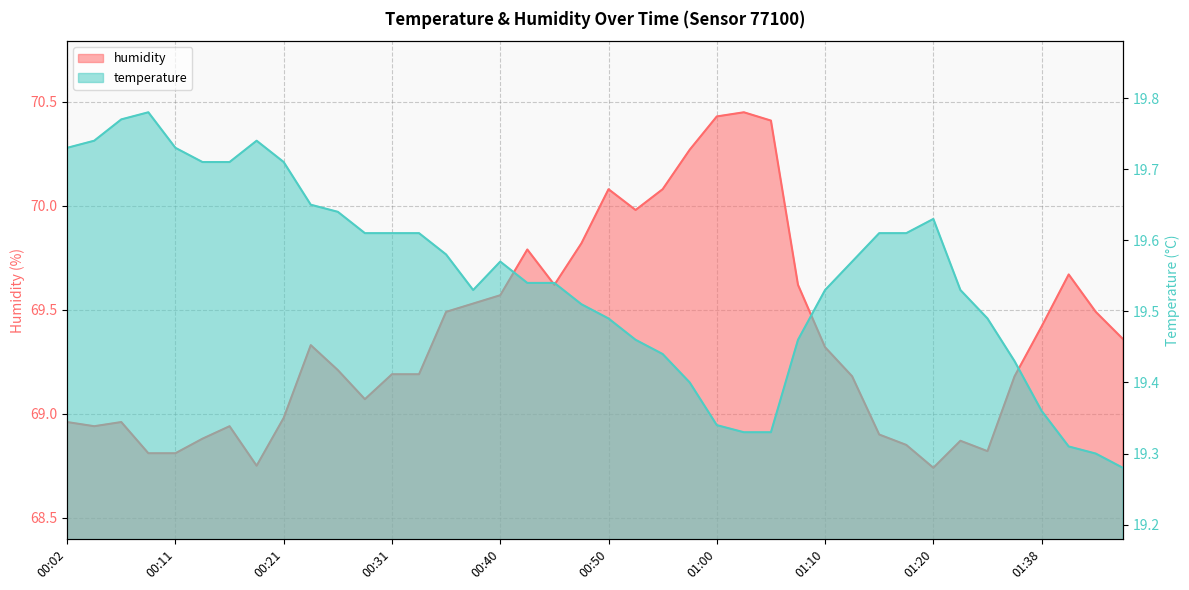

What position from the right is 01:45?

1